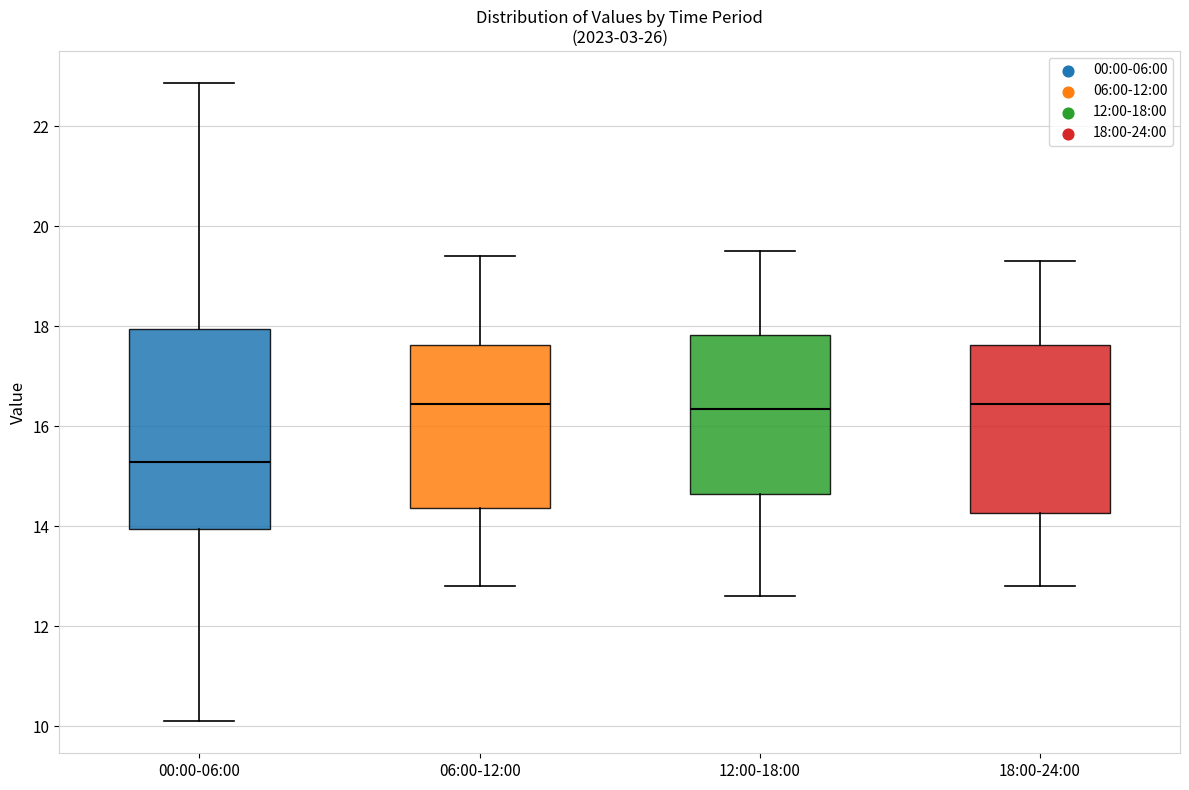

Which box has the lowest median line?

00:00-06:00